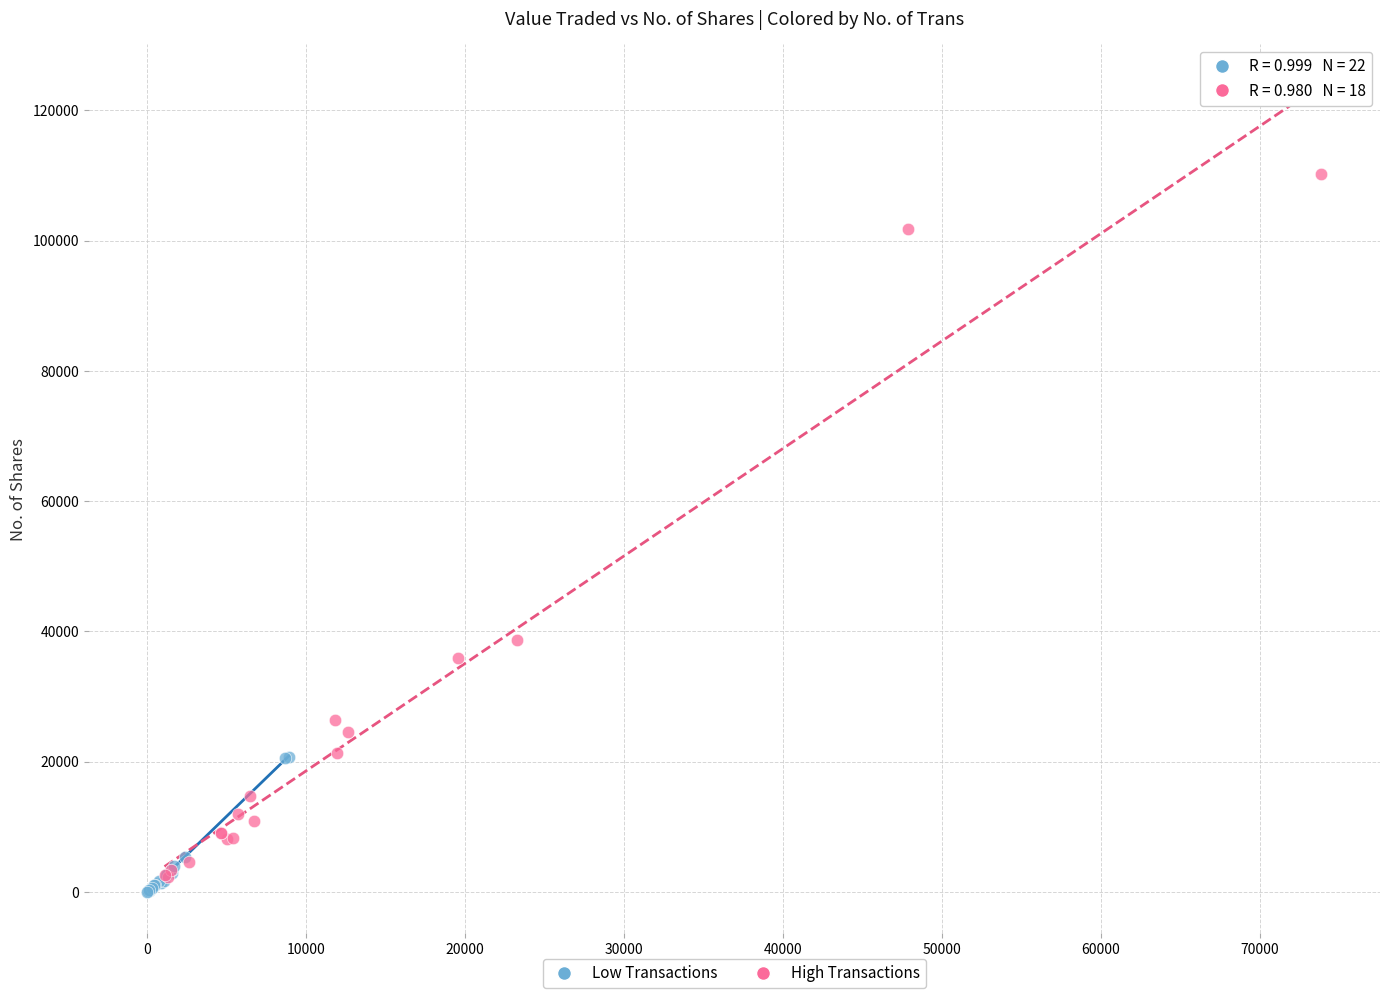

Which series contains the highest Y value?

High Transactions